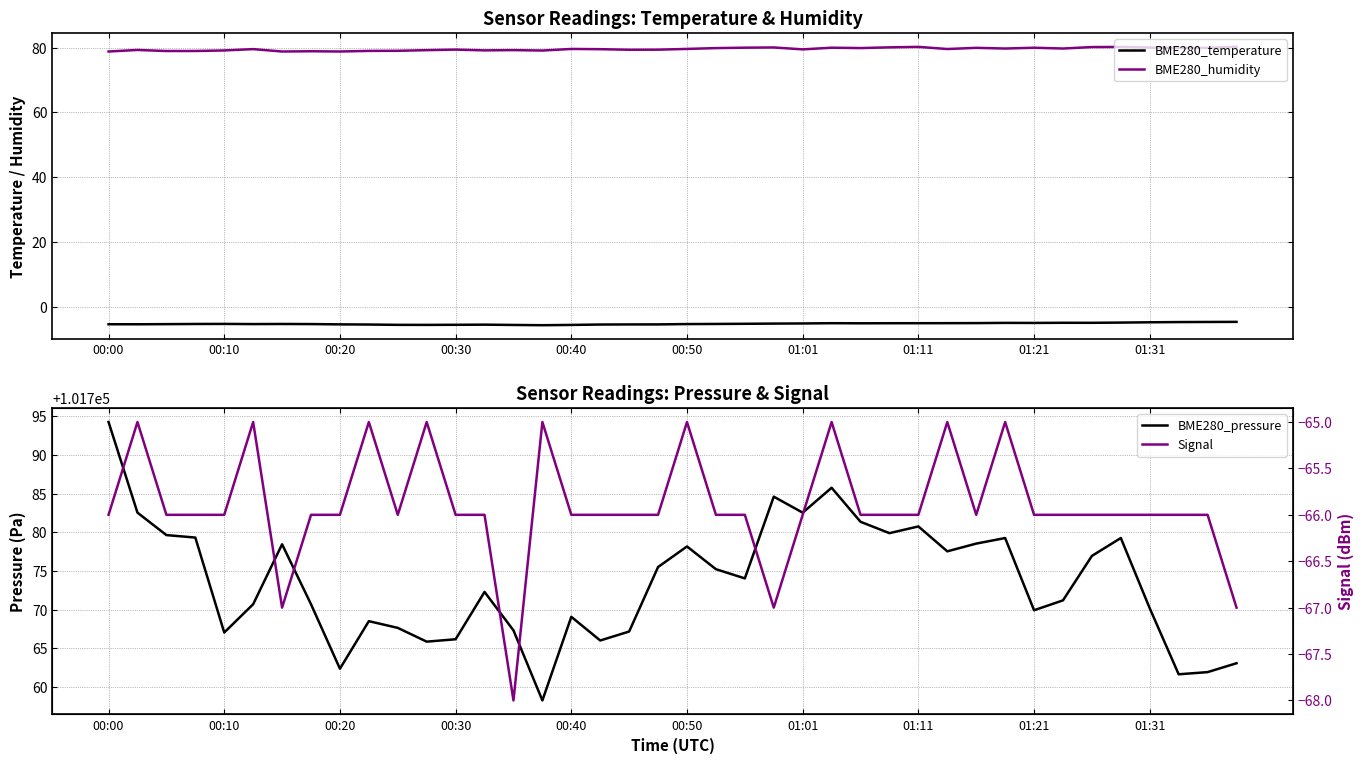

Reading left to right, what are all the values shown in this chart?

BME280_temperature: -5.3	-5.3	-5.3	-5.2	-5.2	-5.3	-5.2	-5.3	-5.3	-5.4	-5.5	-5.5	-5.5	-5.4	-5.5	-5.6	-5.5	-5.4	-5.4	-5.4	-5.3	-5.2	-5.2	-5.1	-5.1	-5.0	-5.0	-5.0	-5.0	-5.0	-5.0	-4.9	-4.9	-4.9	-4.9	-4.8	-4.7	-4.6	-4.6	-4.6
BME280_humidity: 78.8	79.3	79.0	79.0	79.1	79.5	78.8	78.9	78.8	79.0	79.0	79.2	79.4	79.2	79.2	79.1	79.6	79.5	79.3	79.4	79.6	79.8	80.0	80.0	79.5	80.0	79.9	80.1	80.2	79.6	79.9	79.7	80.0	79.7	80.2	80.2	80.0	79.9	79.9	80.2
BME280_pressure: 101794.3	101782.6	101779.7	101779.3	101767.1	101770.7	101778.5	101770.7	101762.4	101768.5	101767.7	101765.9	101766.2	101772.3	101767.3	101758.3	101769.1	101766.0	101767.2	101775.5	101778.2	101775.2	101774.1	101784.6	101782.6	101785.8	101781.4	101779.9	101780.8	101777.6	101778.6	101779.3	101769.9	101771.2	101777.0	101779.3	101770.2	101761.7	101761.9	101763.1
Signal: -66.0	-65.0	-66.0	-66.0	-66.0	-65.0	-67.0	-66.0	-66.0	-65.0	-66.0	-65.0	-66.0	-66.0	-68.0	-65.0	-66.0	-66.0	-66.0	-66.0	-65.0	-66.0	-66.0	-67.0	-66.0	-65.0	-66.0	-66.0	-66.0	-65.0	-66.0	-65.0	-66.0	-66.0	-66.0	-66.0	-66.0	-66.0	-66.0	-67.0